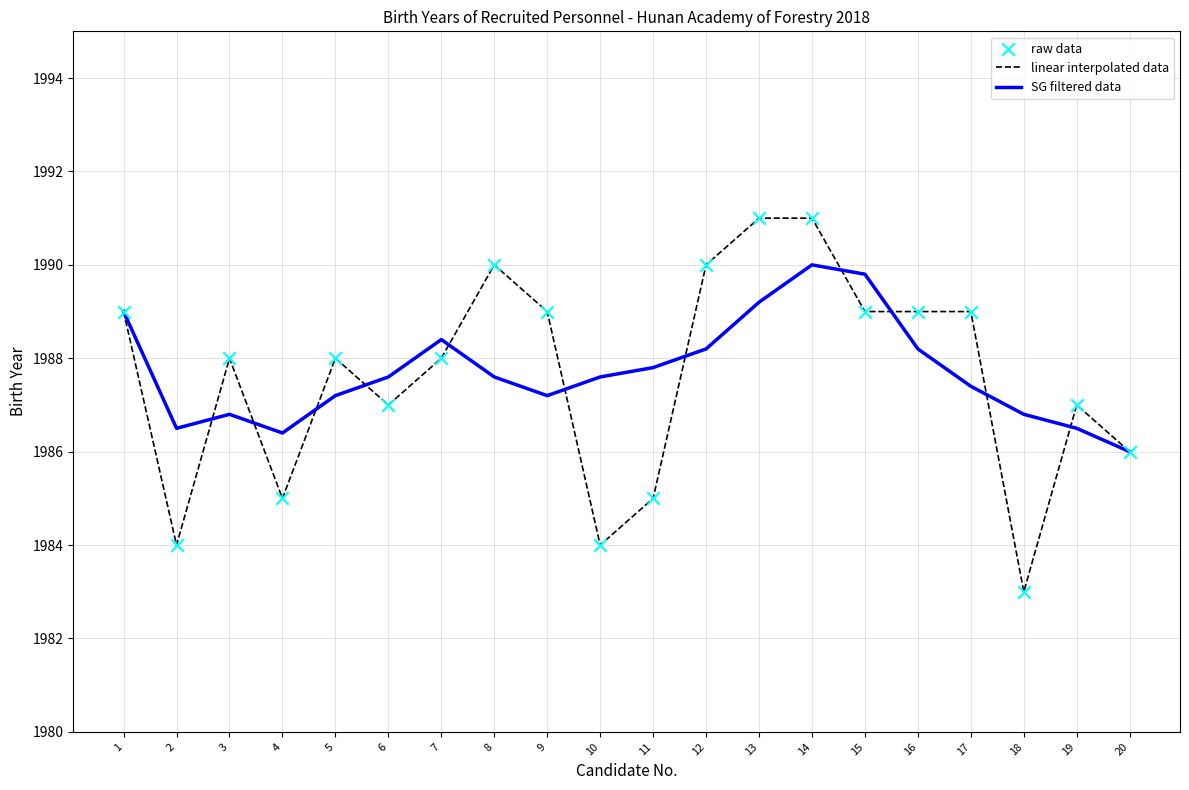

At which category is the sum across all series the highest?

14